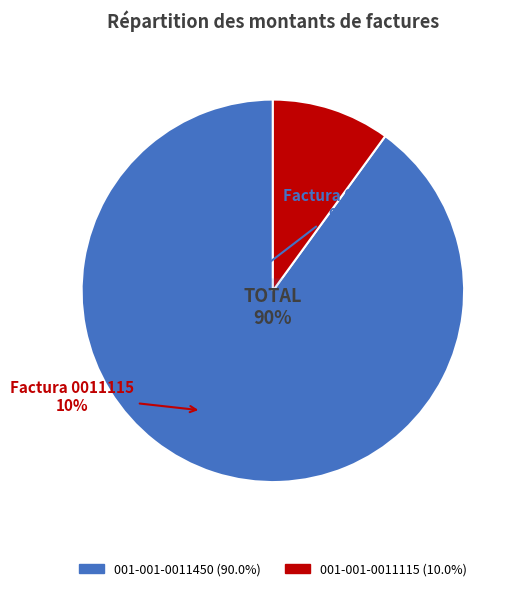

Does 001-001-0011115 account for over 50% of the chart?

No